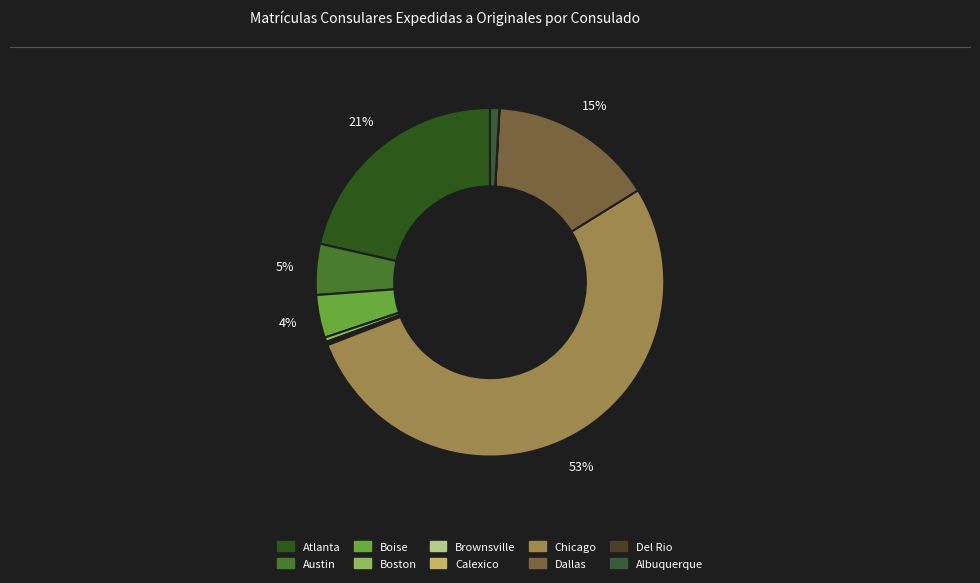

Count the number of slices in the pie.

10